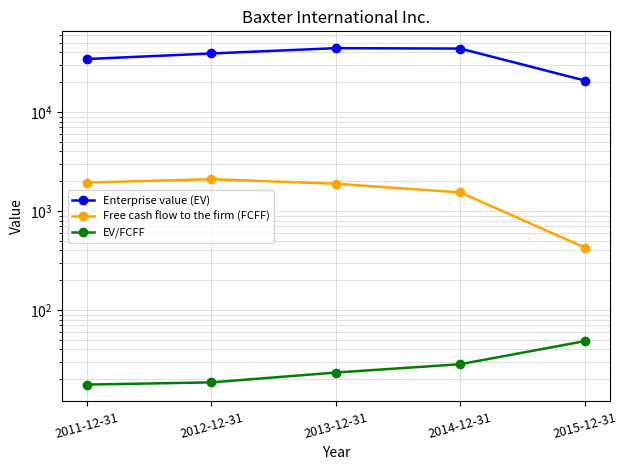

What is the label of the 1st point from the left?

2011-12-31